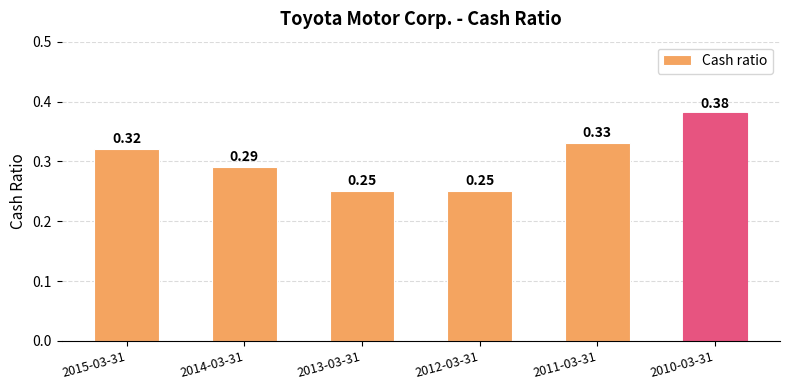

What is the sum of the values at 2010-03-31 and 2015-03-31?

0.7